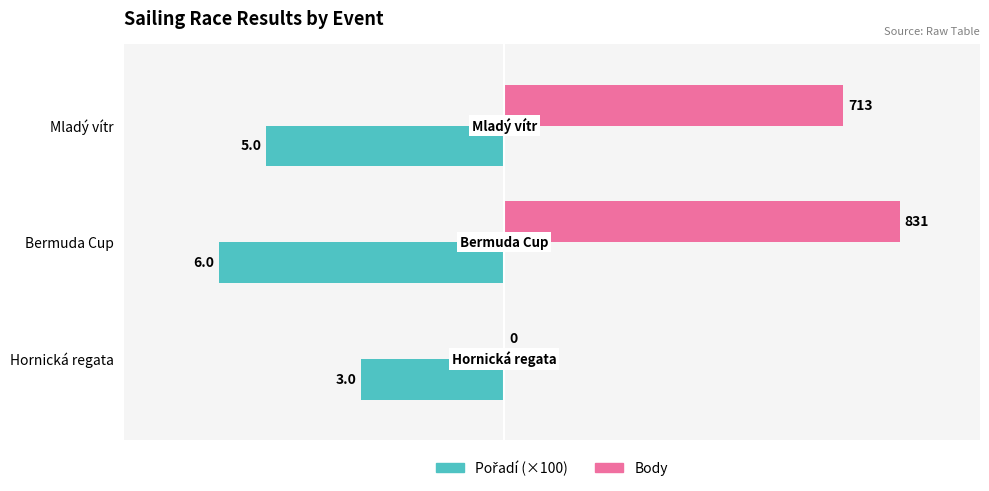

What value does the Body series have at Mladý vítr, to the nearest 10?

710